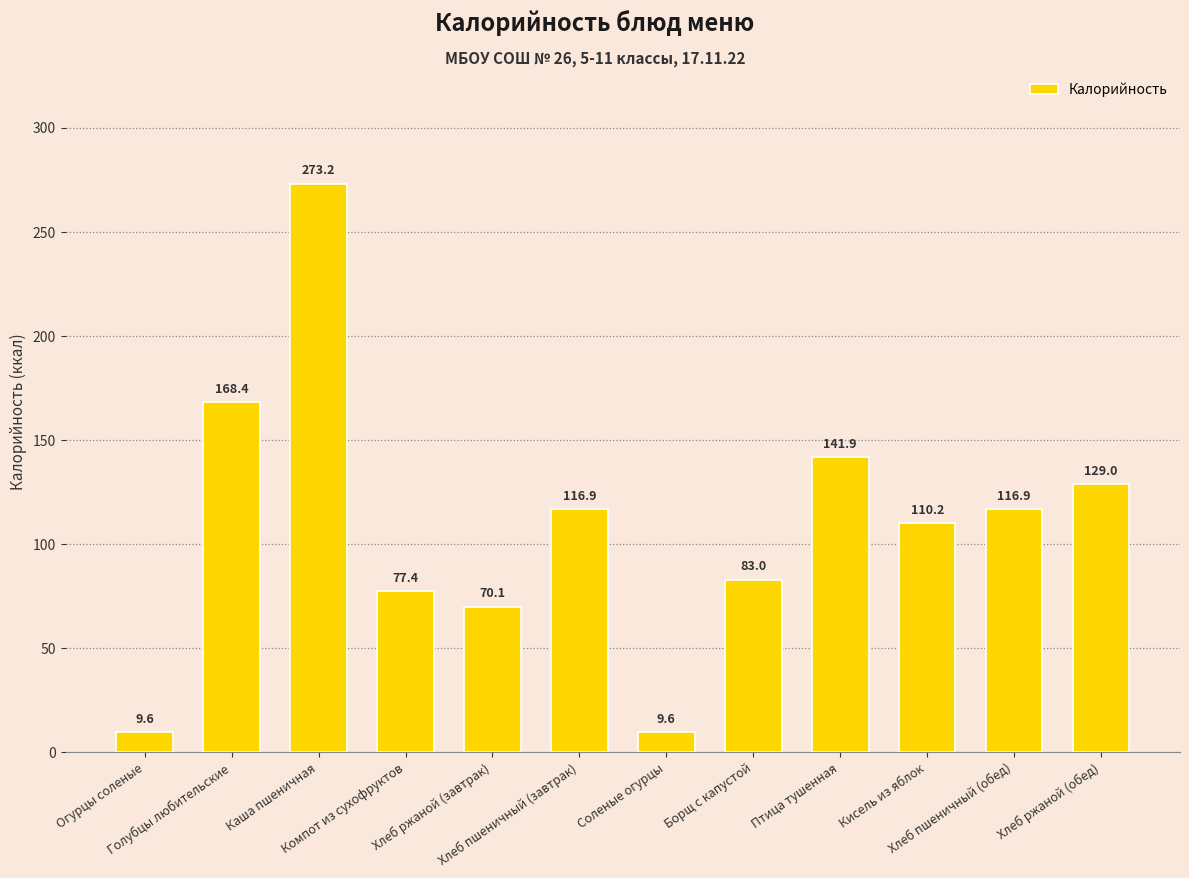

How many bars are there in total?

12